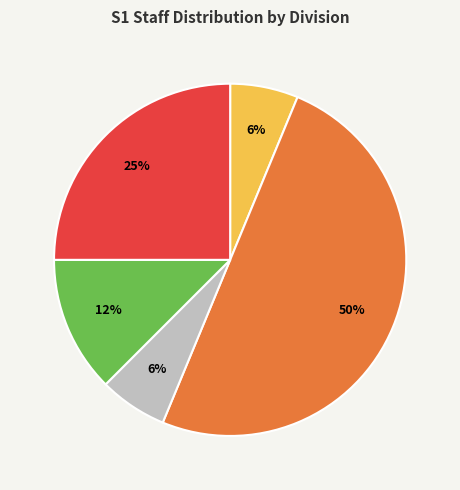

To the nearest percent, what is the average slice percentage?

20%